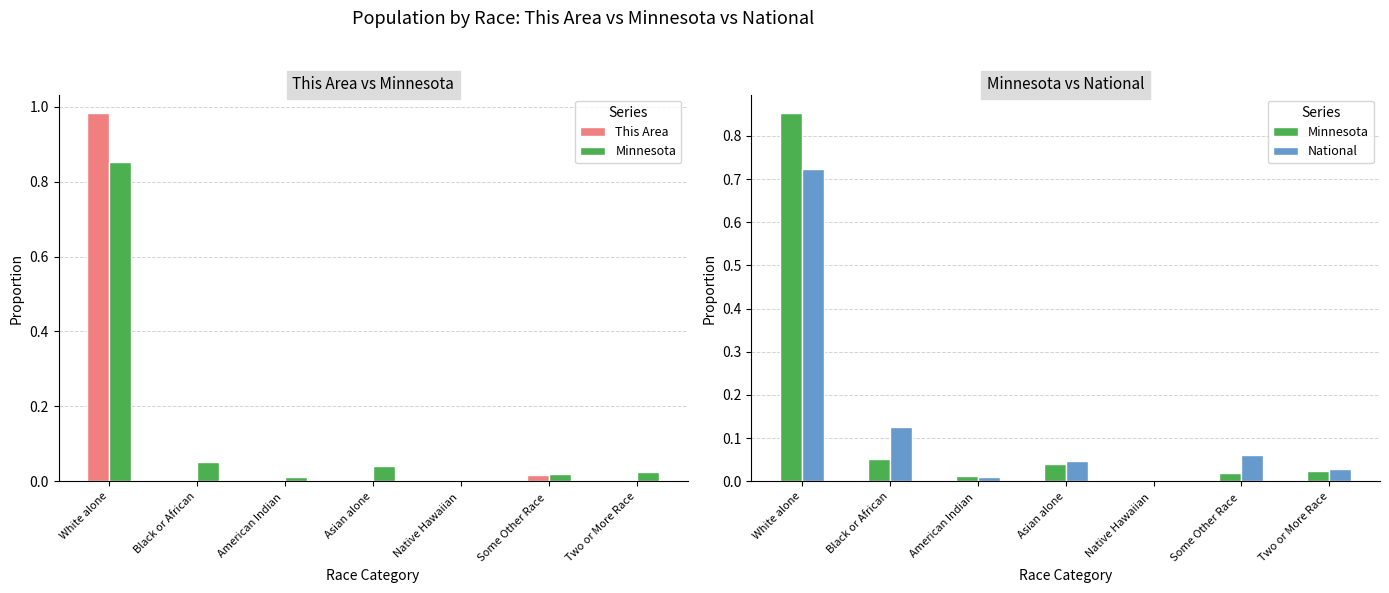

True or false: National has a value of 0.1 at Black or African.

False